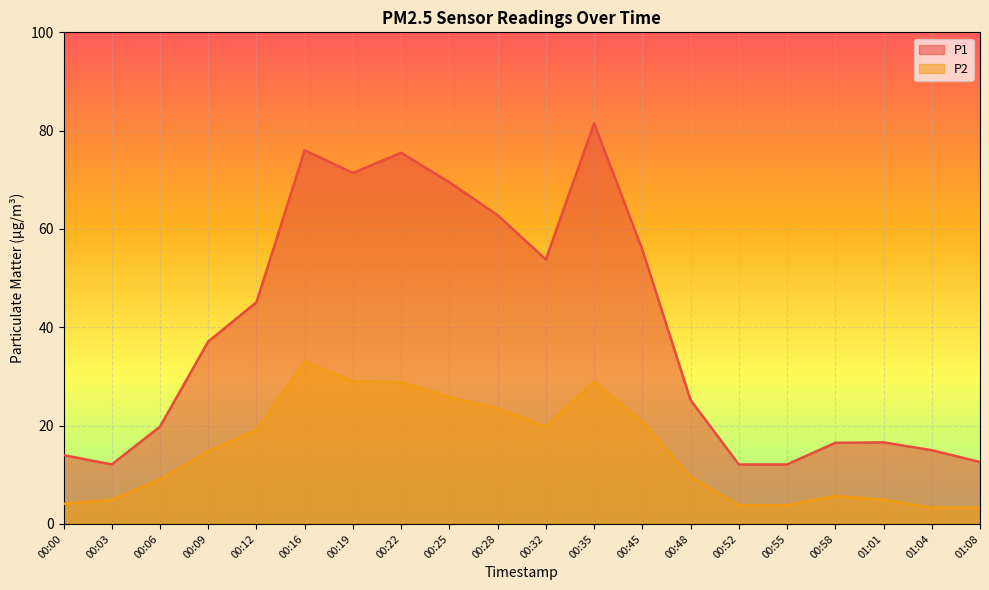

True or false: P2 has a value of 6.5 at 00:03.

False